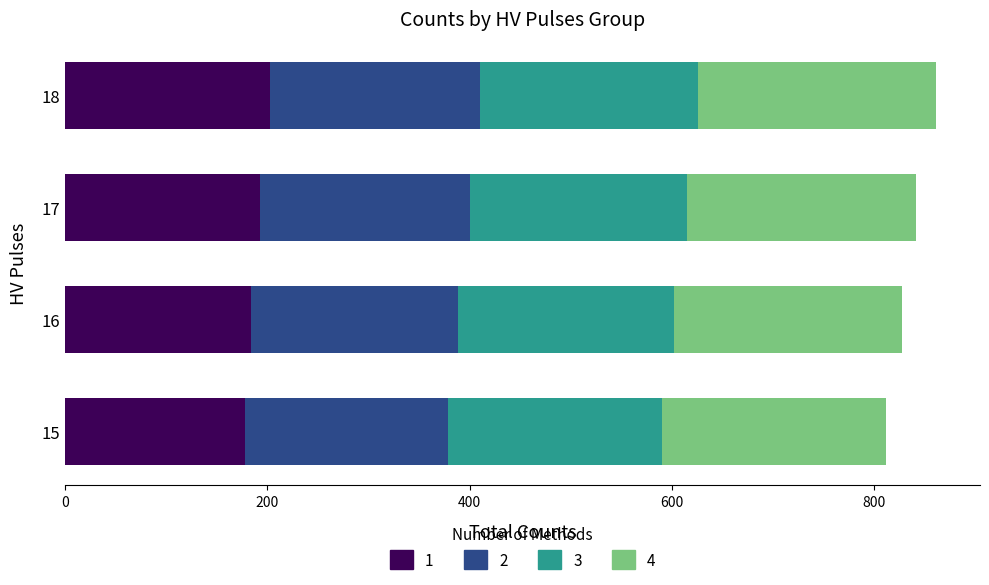

What is the total value across all series at 17?

842